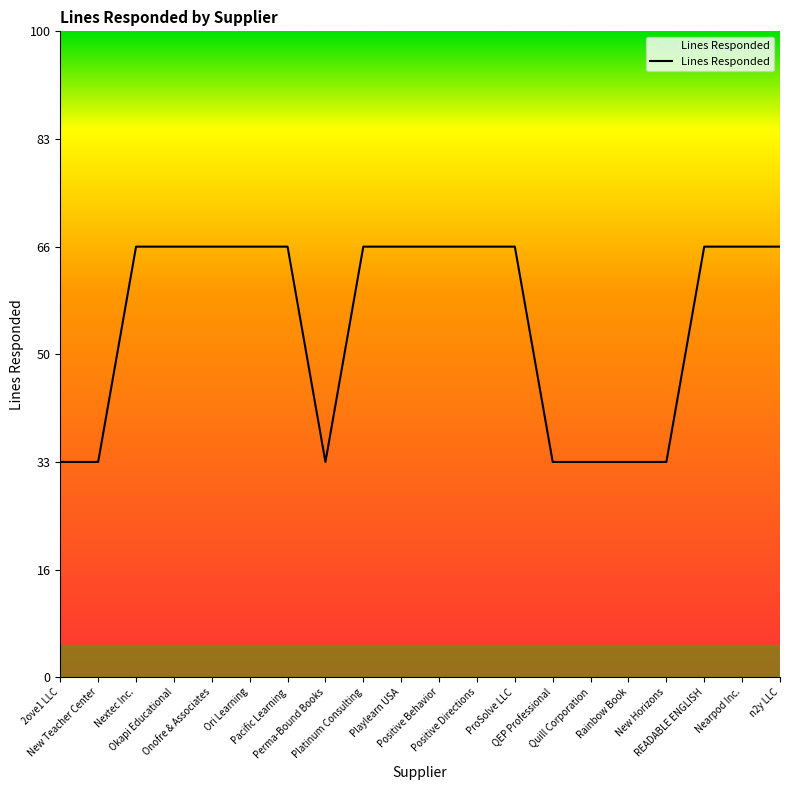

Is this an area chart (filled region under the line)?

Yes